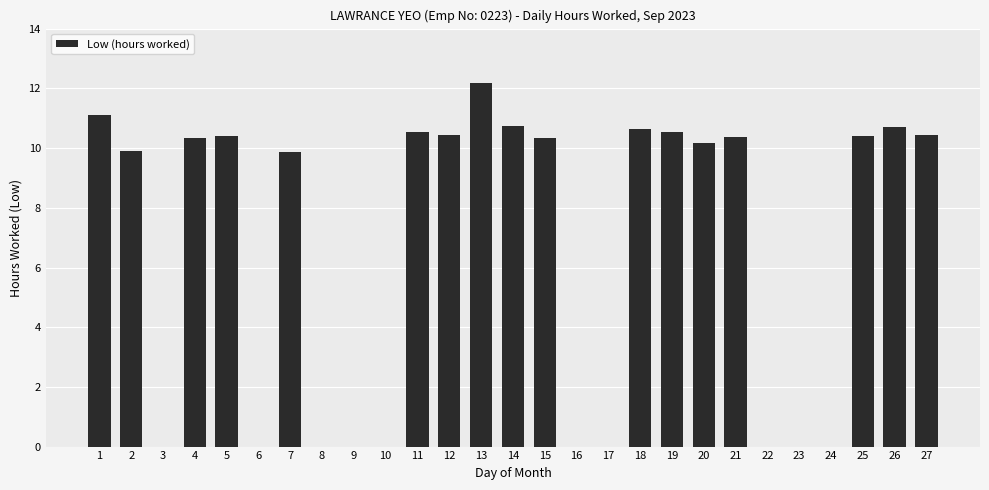

True or false: the data shows 0.0 at 6.

True